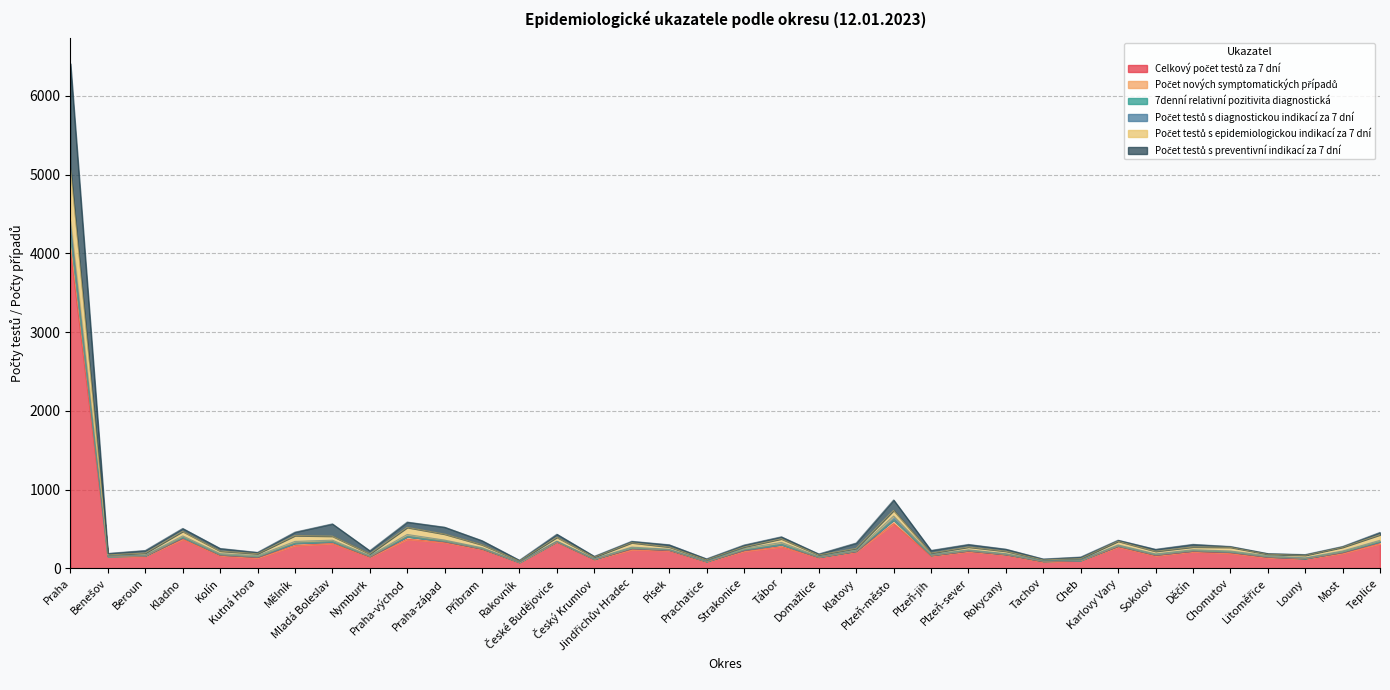

True or false: Počet testů s diagnostickou indikací za 7 dní and Počet testů s epidemiologickou indikací za 7 dní intersect in this chart.

False